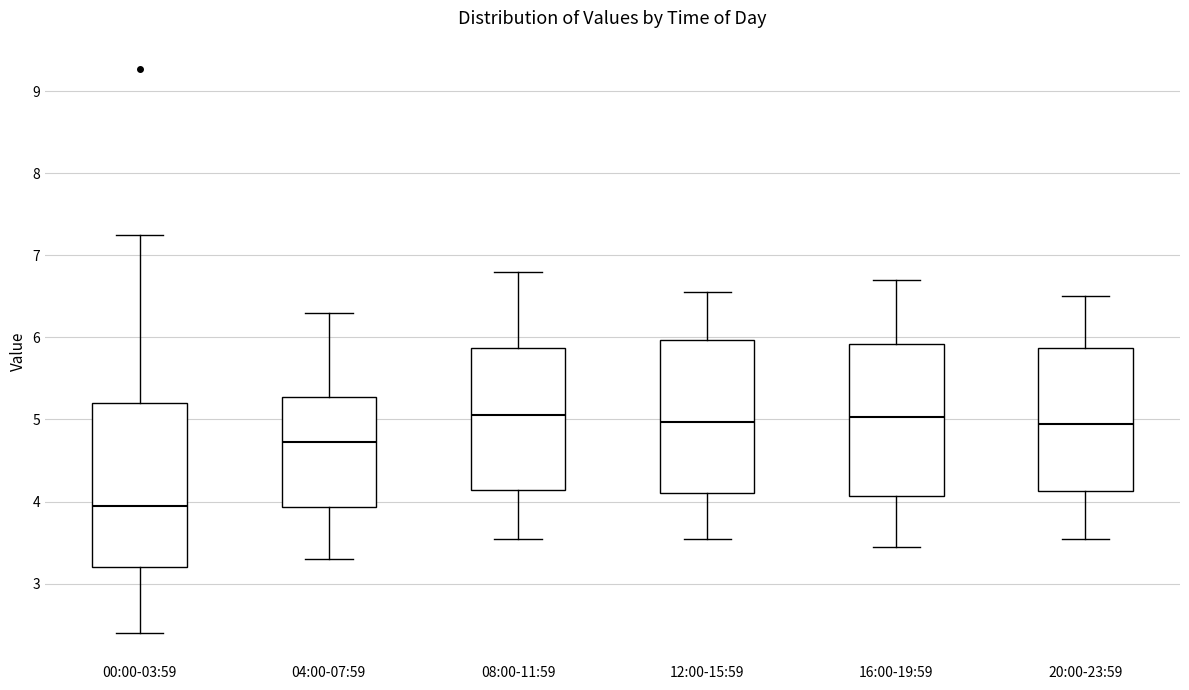

Which box is the tallest, from its lower edge to its upper edge?

00:00-03:59